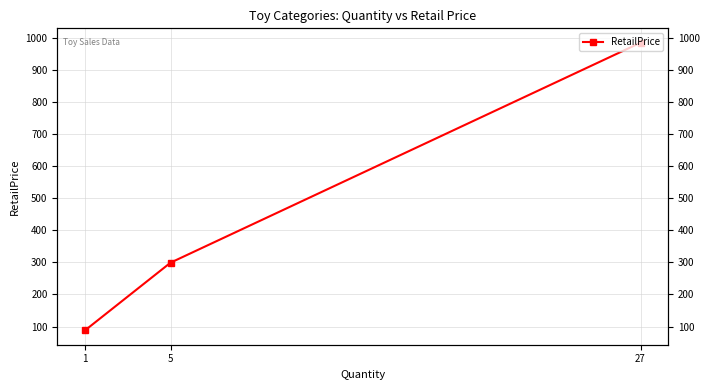

What is the average value?

458.0